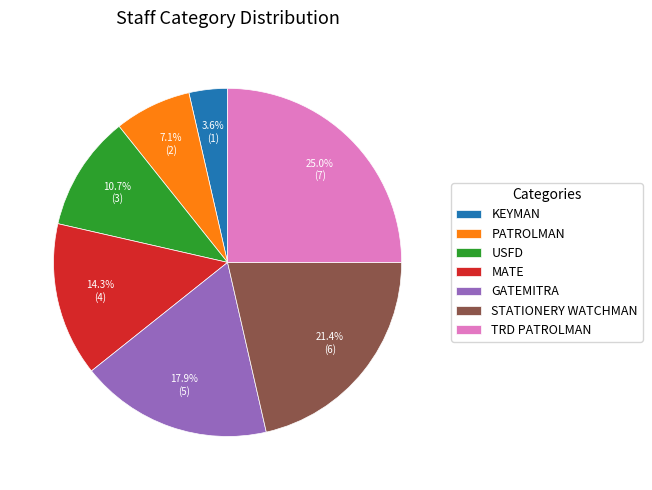

Is it true that KEYMAN is 14% of the pie?

False